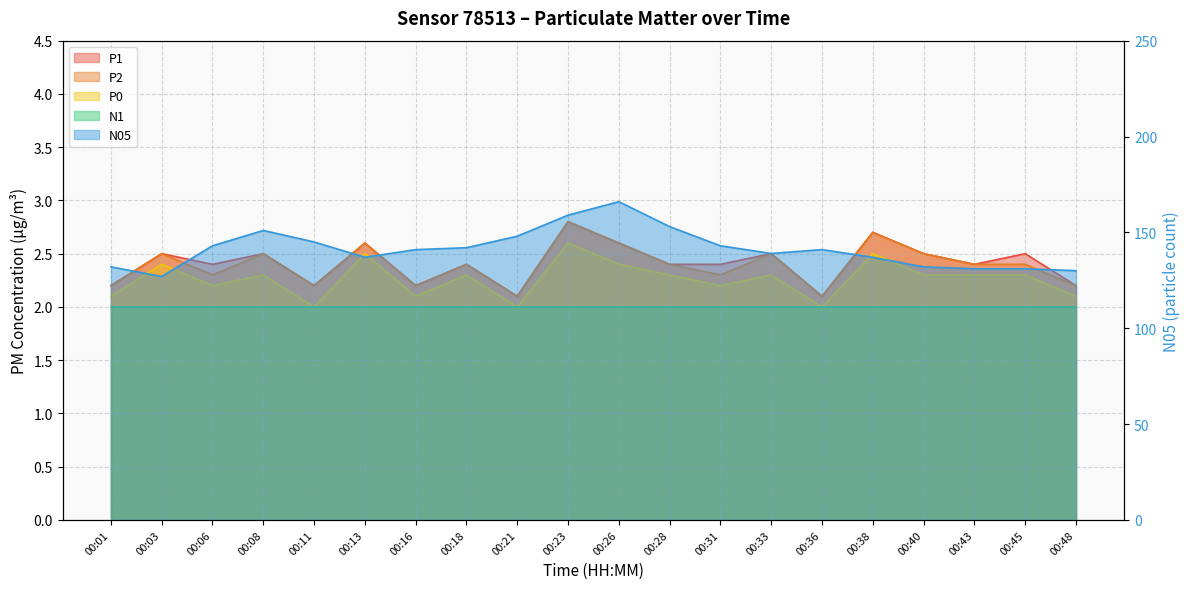

What is the maximum value shown in the chart?

166.0